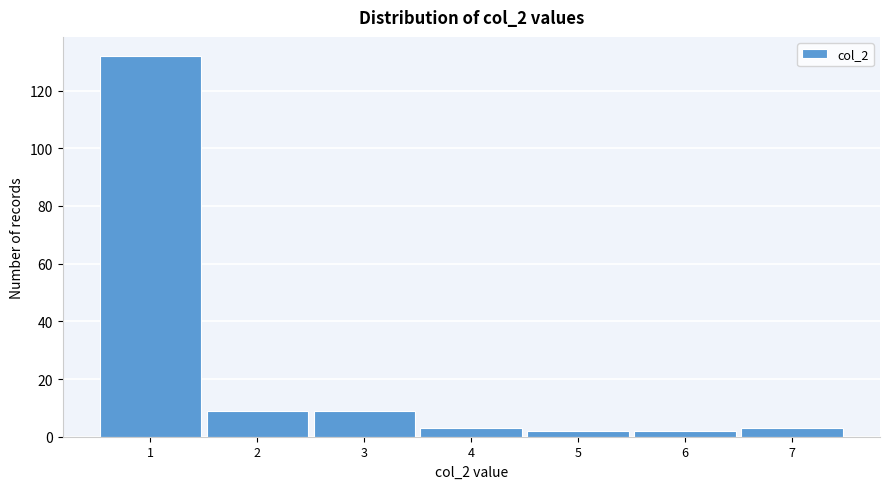

Reading right to left, what are all the values shown in this chart?

3	2	2	3	9	9	132